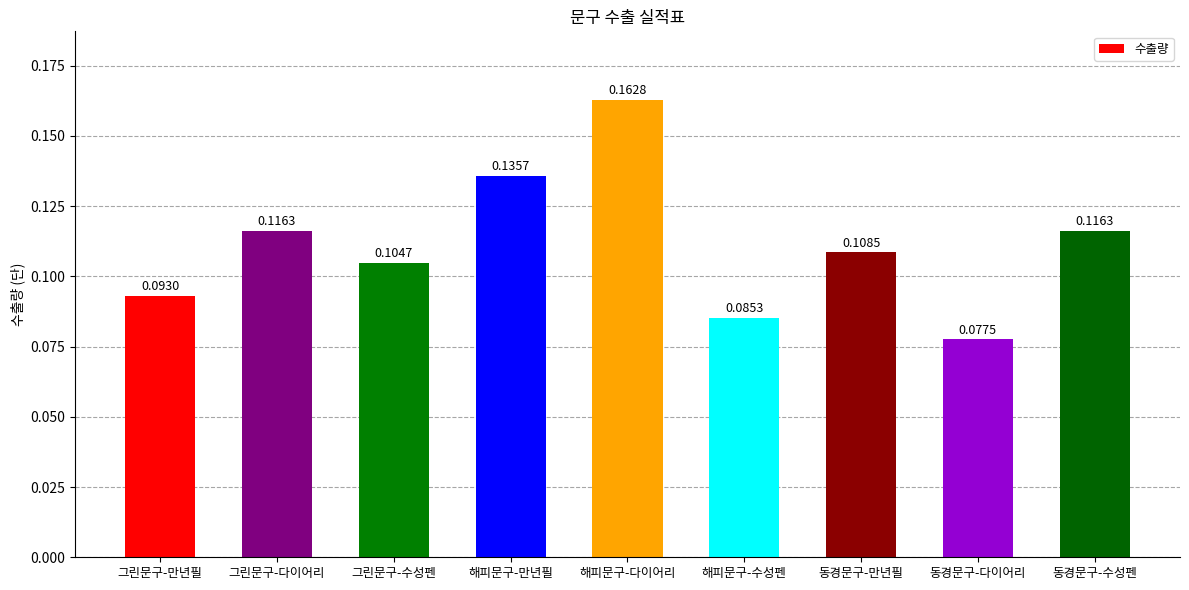

What position from the right is 그린문구-만년필?

9